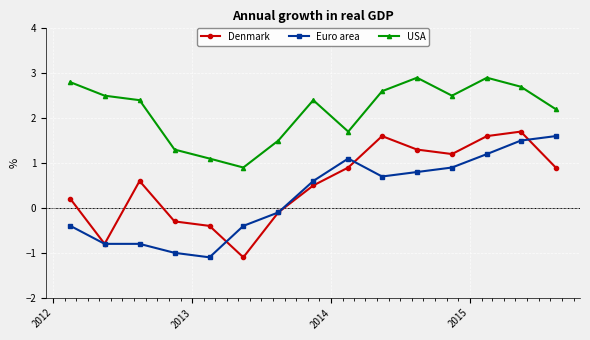

At how many categories does at least one series exceed 2?

10